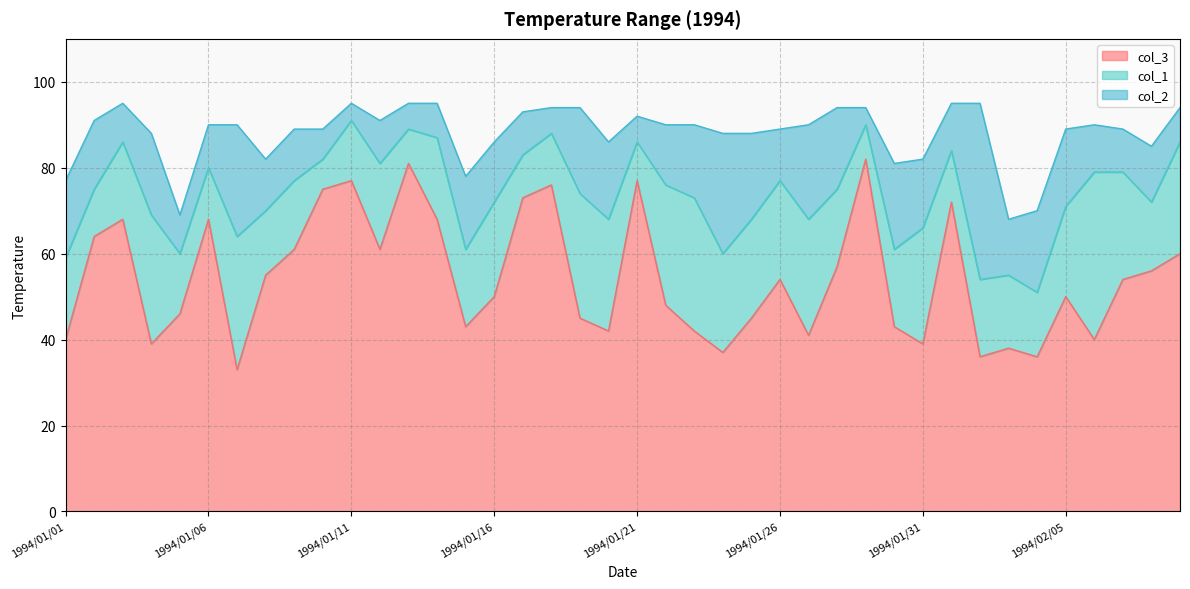

Between 1994/02/09 and 1994/01/04, which is larger?

1994/02/09